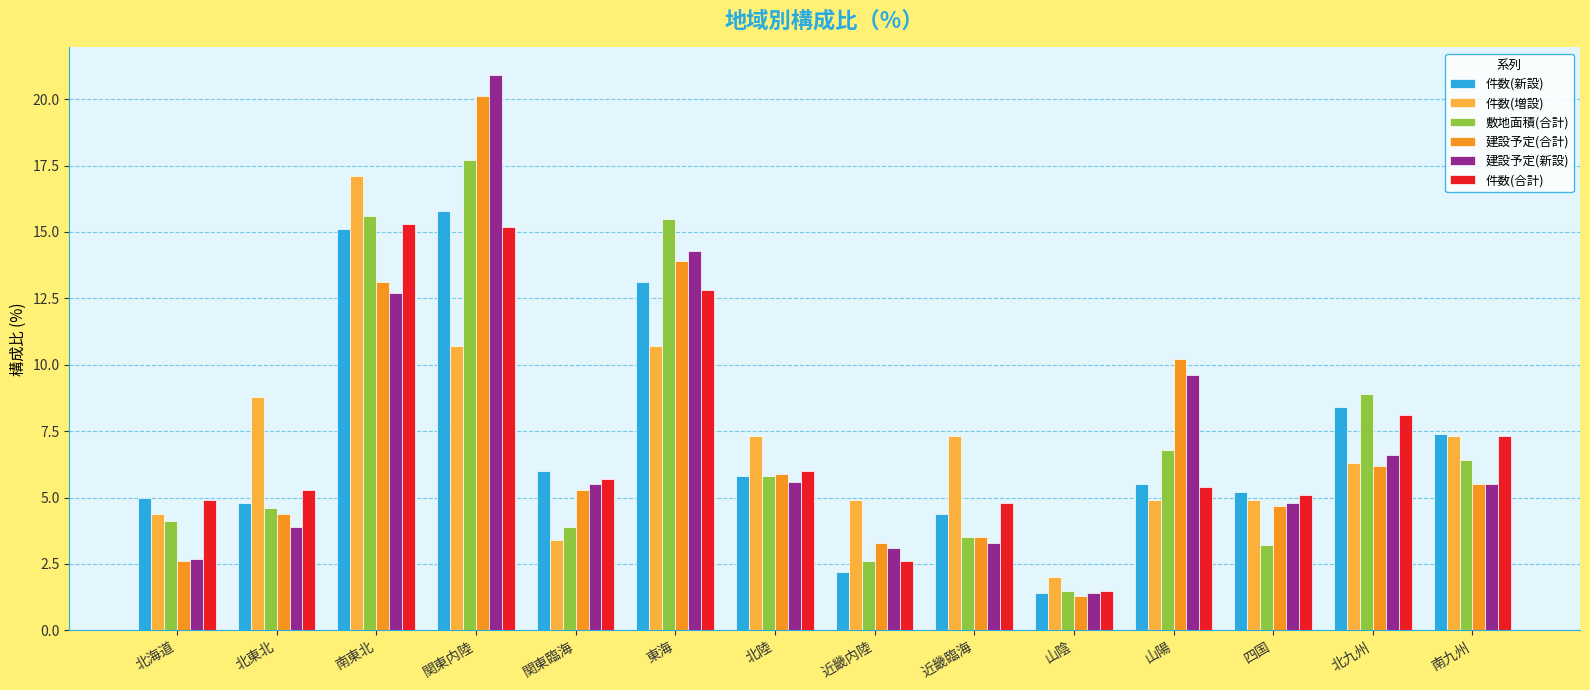

What is the sum of the 敷地面積(合計) values at 四国 and 北陸?

9.0